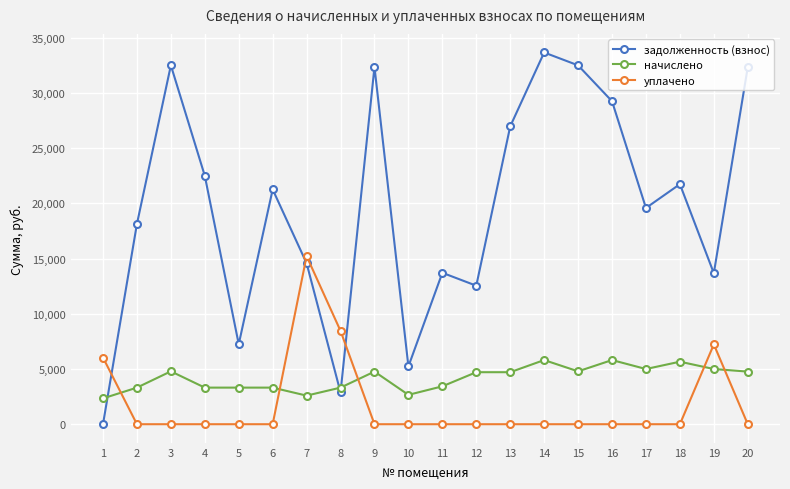

Is this an area chart (filled region under the line)?

No